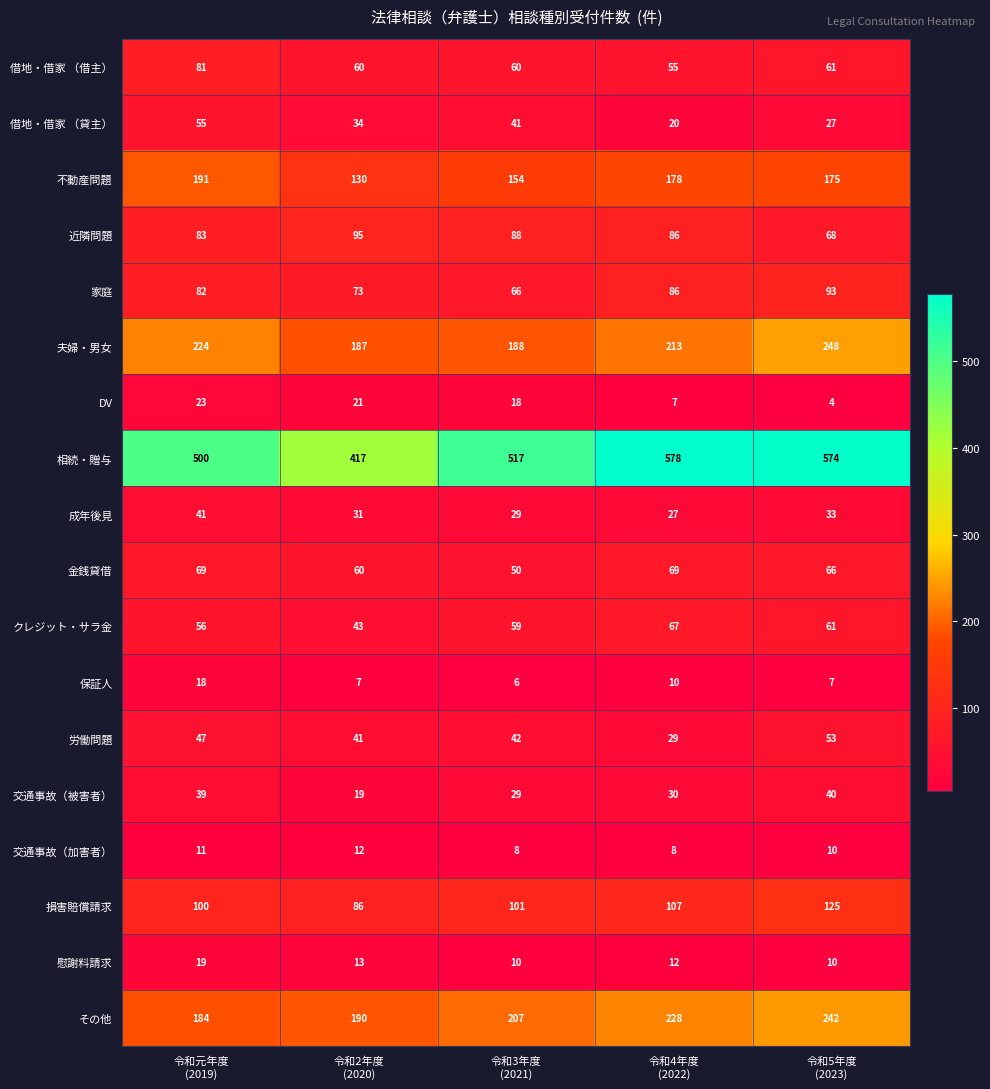

How many series are shown in this chart?

18